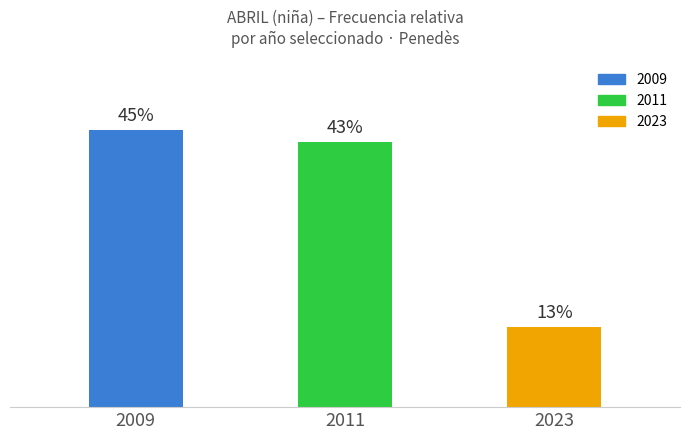

List the labels in order of value, smallest first.

2023, 2011, 2009